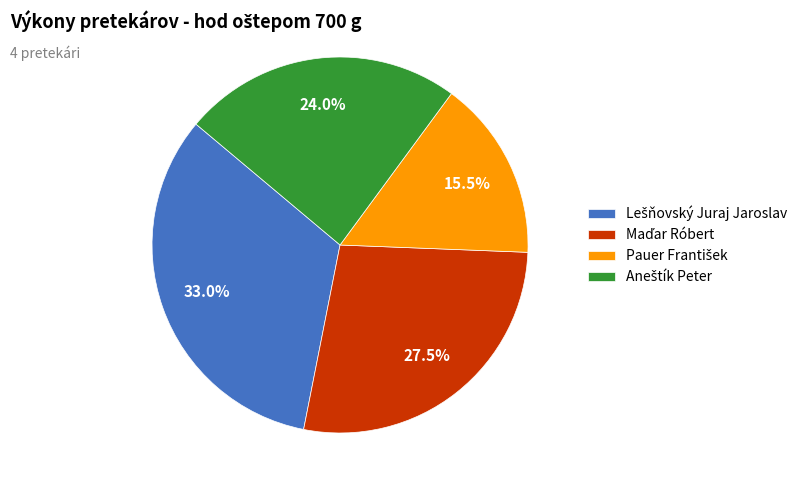

Is there a majority slice in this chart?

No